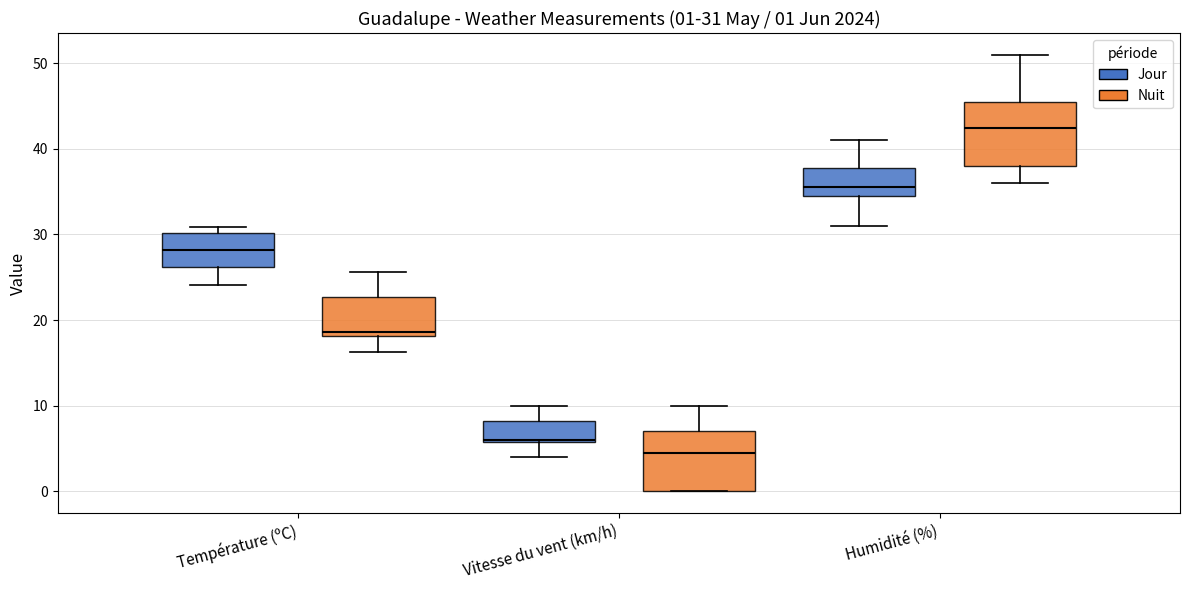

Which box has the highest median line?

Humidité (%) (Nuit)